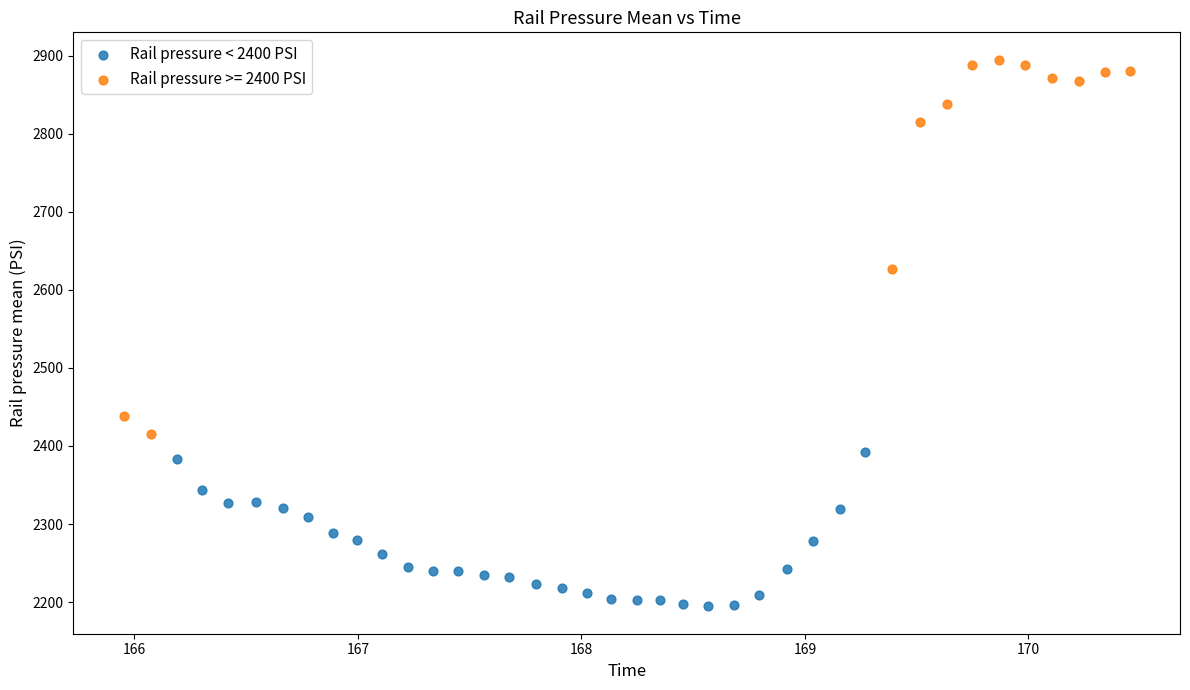

Which series has the largest Y range (max minus min)?

Rail pressure >= 2400 PSI